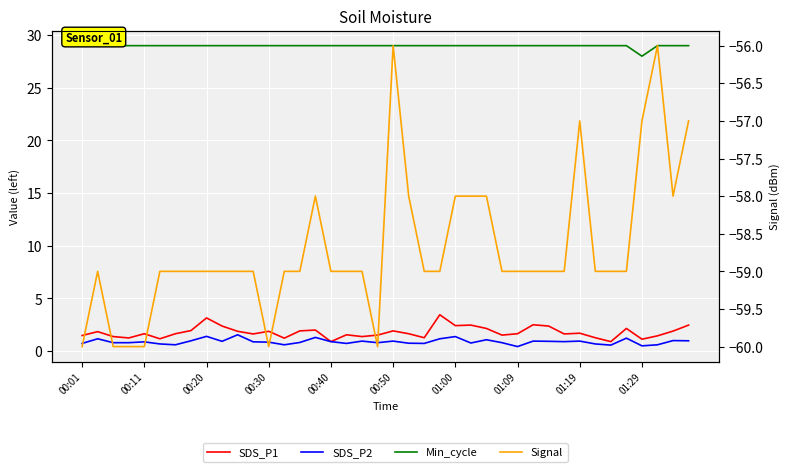

In Signal, how many points are higher than both neighbors (excluding endpoints)?

5